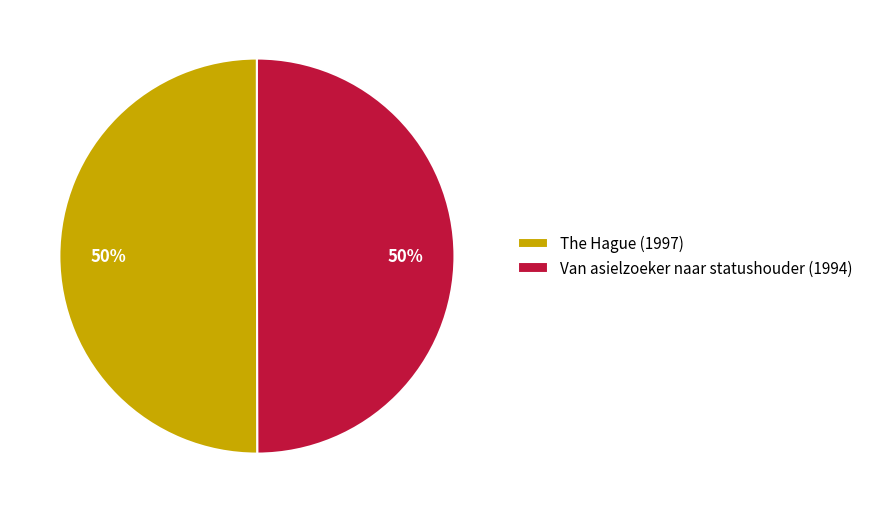

To the nearest percent, what is the combined percentage of Van asielzoeker naar statushouder (1994) and The Hague (1997)?

100%